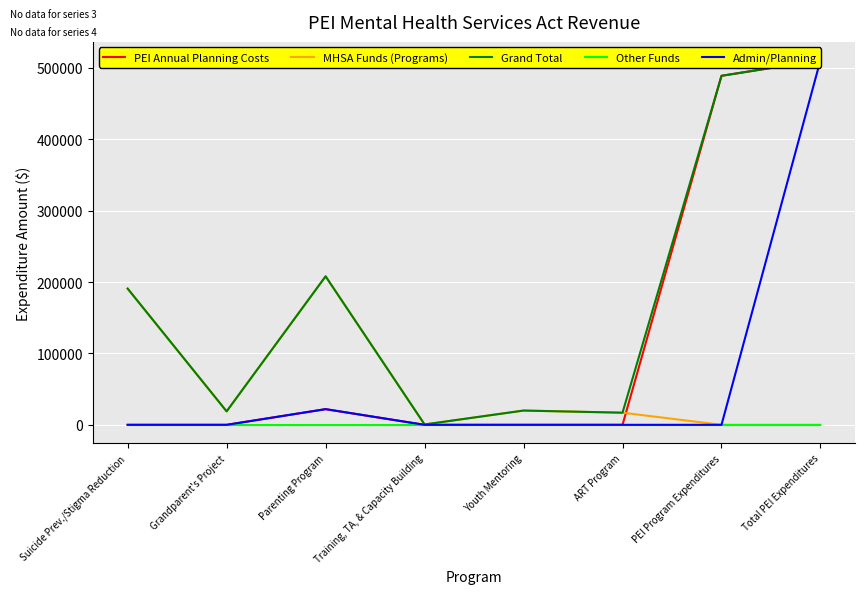

What is the sum of all PEI Annual Planning Costs values?

1021943.2